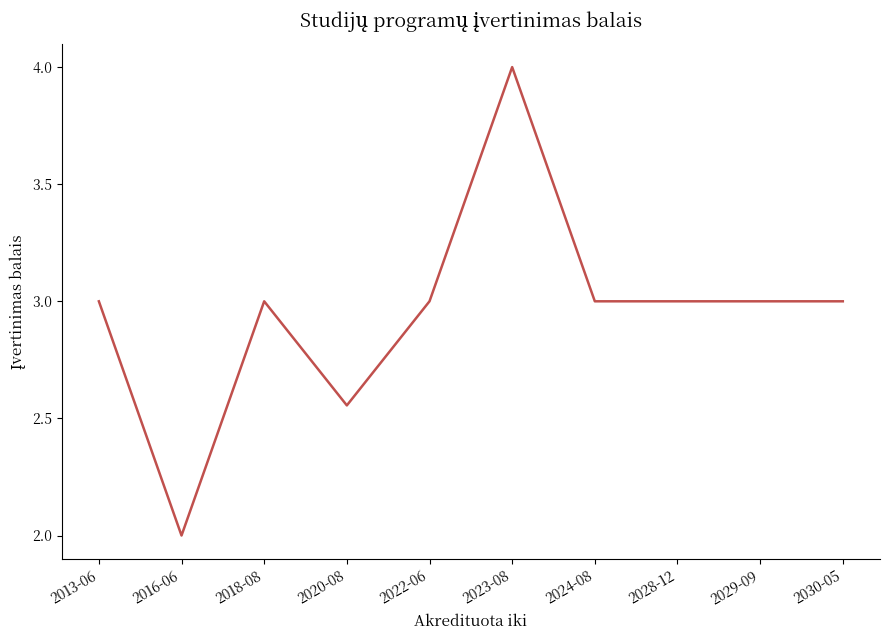

What is the difference between the values at 2016-06 and 2028-12?

1.0